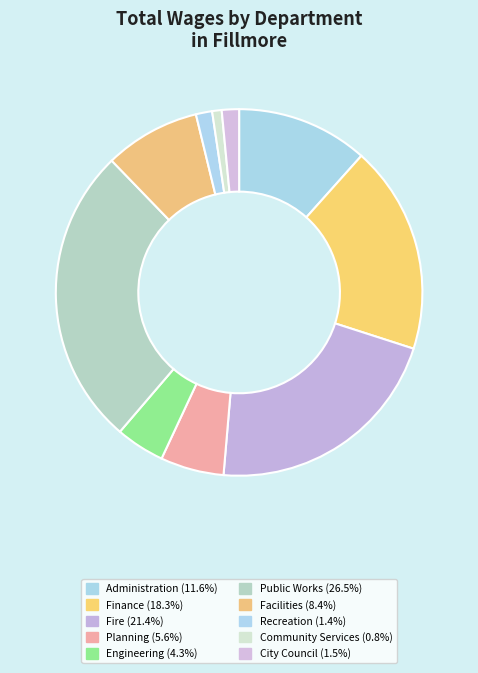

Count the number of slices in the pie.

10